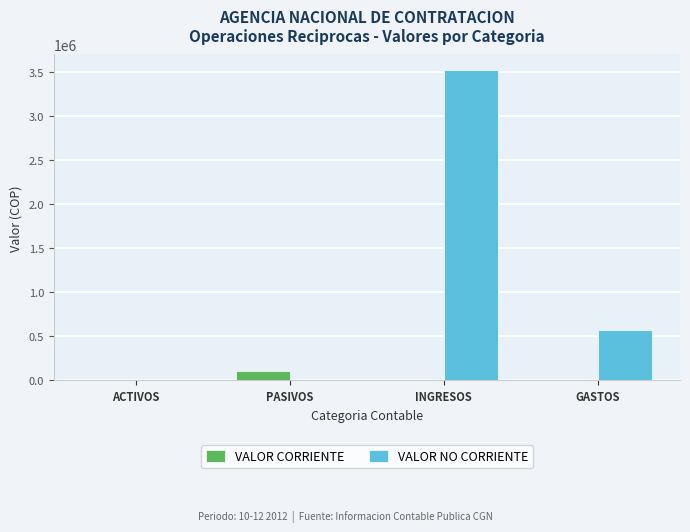

What is the highest value of the VALOR NO CORRIENTE series?

3523630